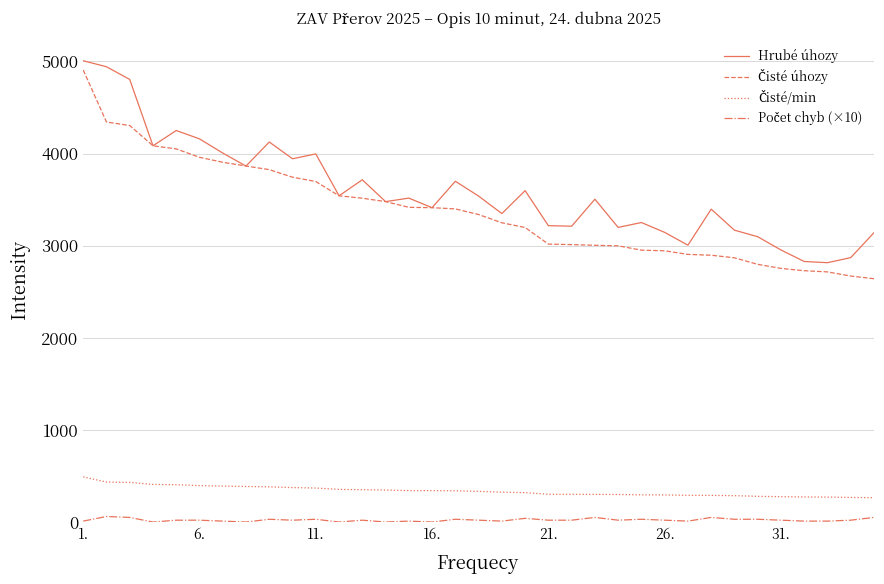

What is the greatest value displayed?

5007